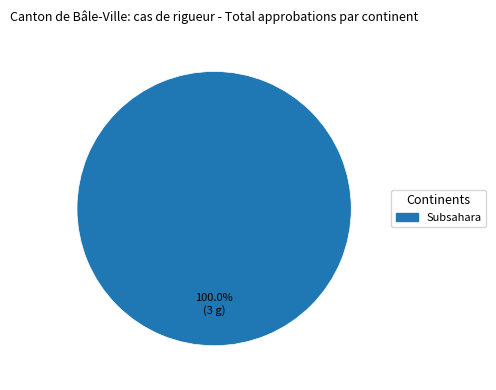

Does any single category account for the majority?

Yes